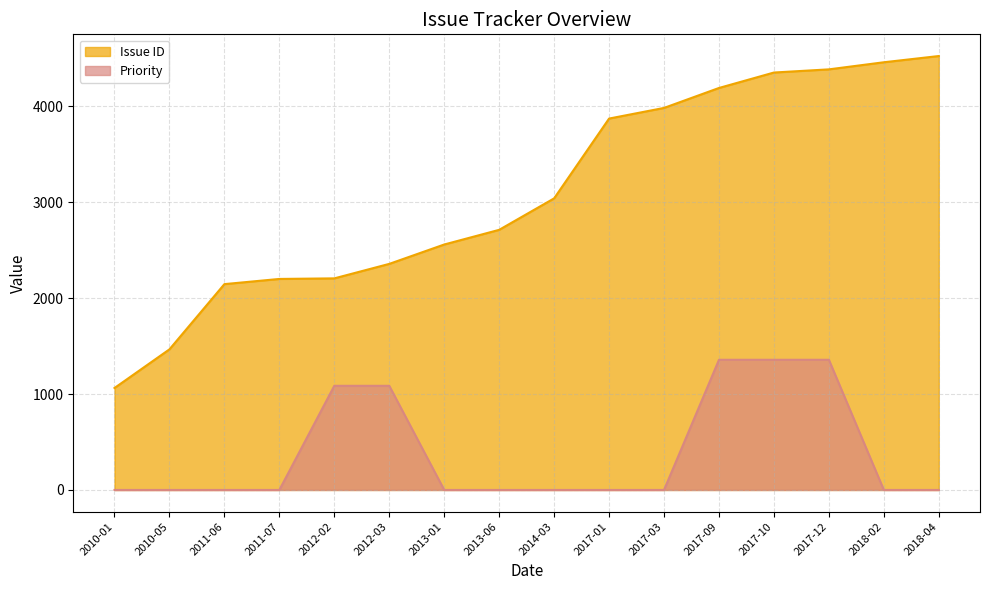

List the labels in order of Priority value, smallest first.

2010-01, 2010-05, 2011-06, 2011-07, 2013-01, 2013-06, 2014-03, 2017-01, 2017-03, 2018-02, 2018-04, 2012-02, 2012-03, 2017-09, 2017-10, 2017-12